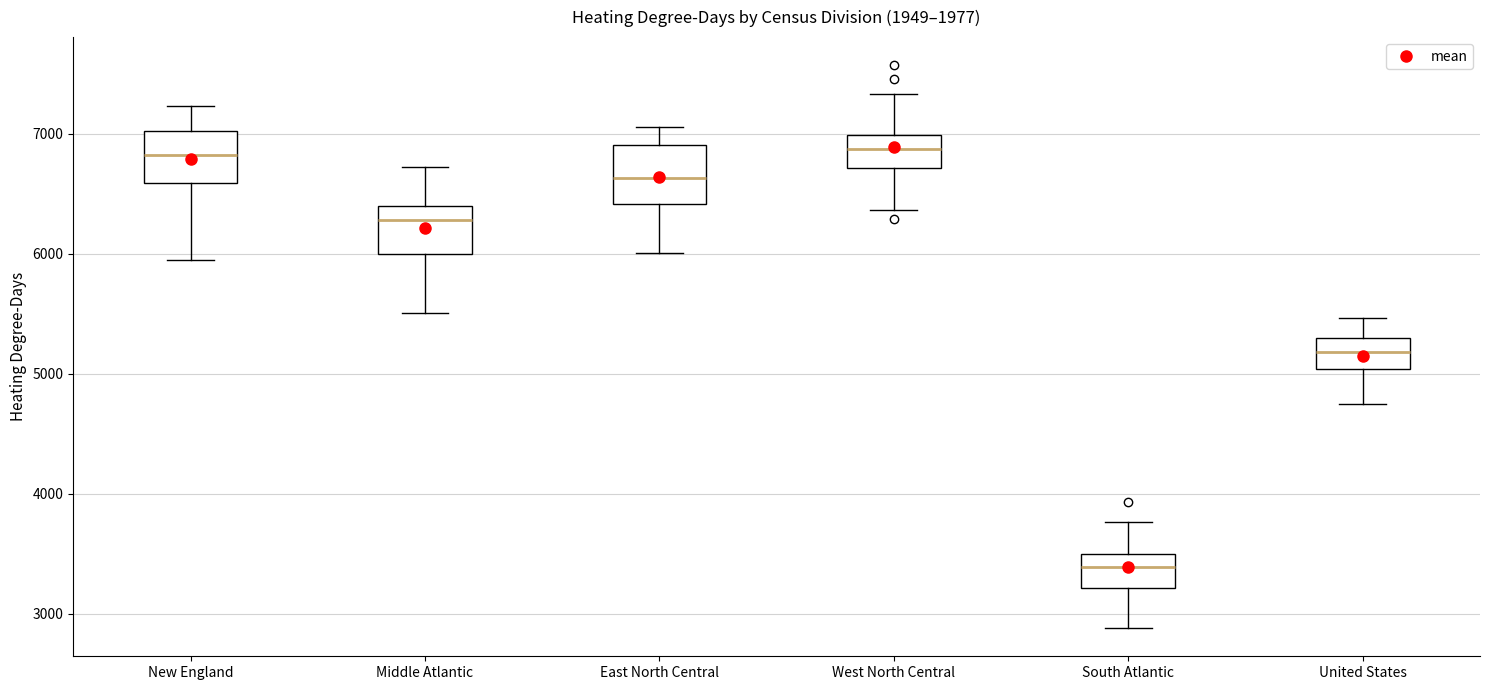

Where does the upper whisker of the box for Middle Atlantic end on the y-axis? The values are not printed on the chart, so give them approximately, as read against the axis.

6700